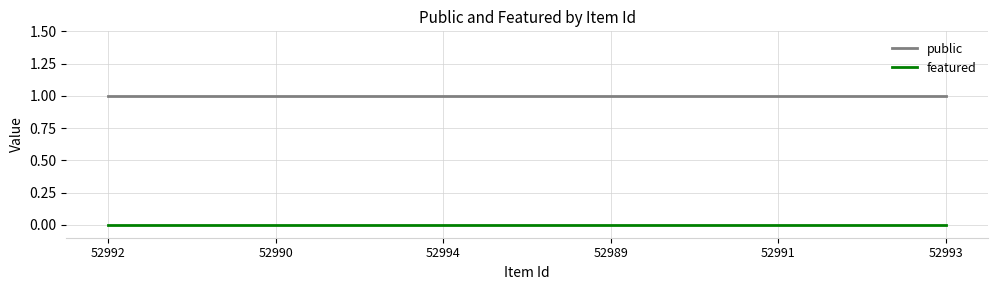

How many distinct data groups are displayed?

2